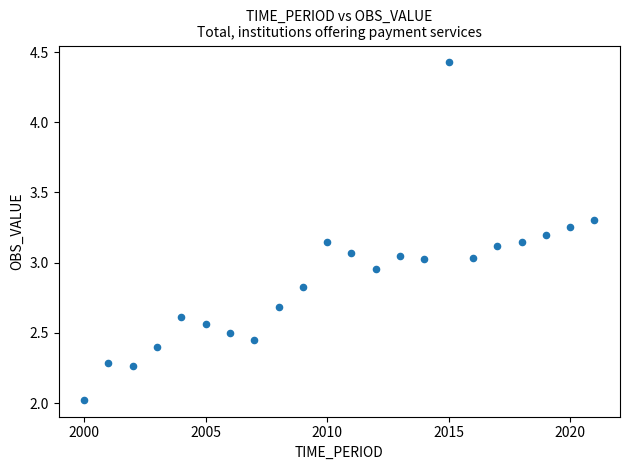

What is the range of X values (max minus min)?

21.0